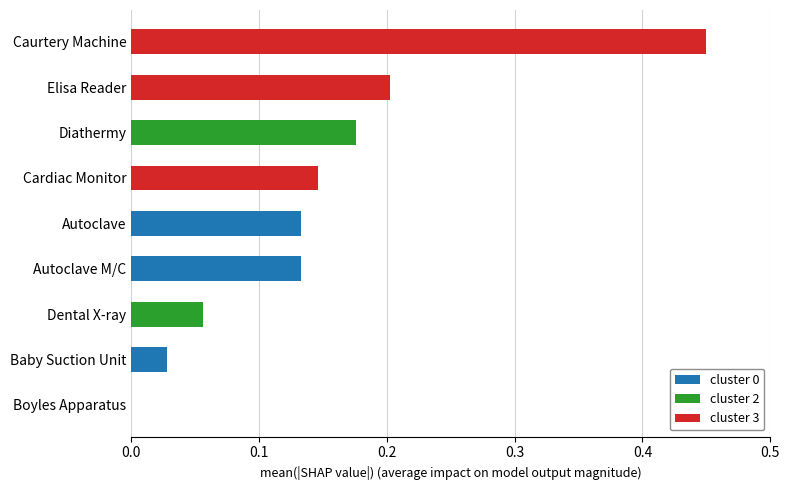

At which category is the sum across all series the highest?

Caurtery Machine